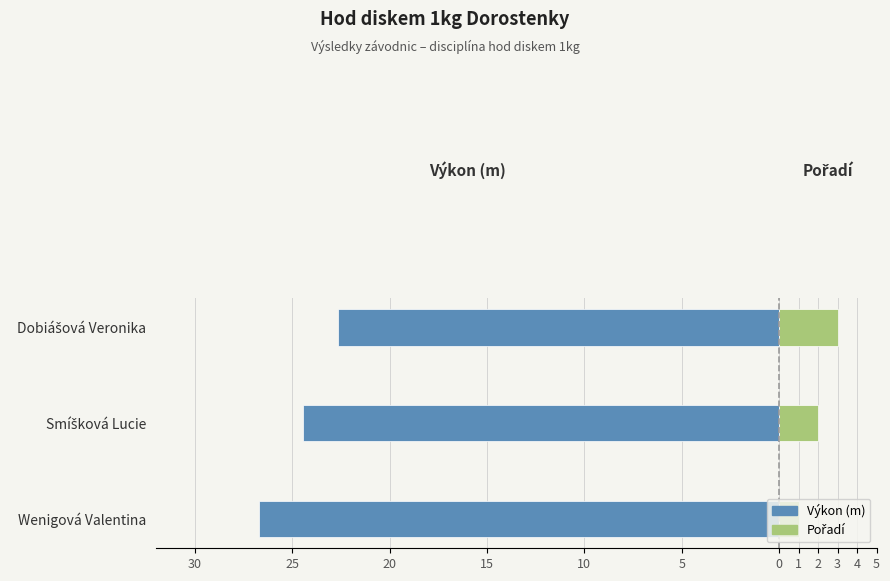

How many data points in Pořadí are less than 2?

1